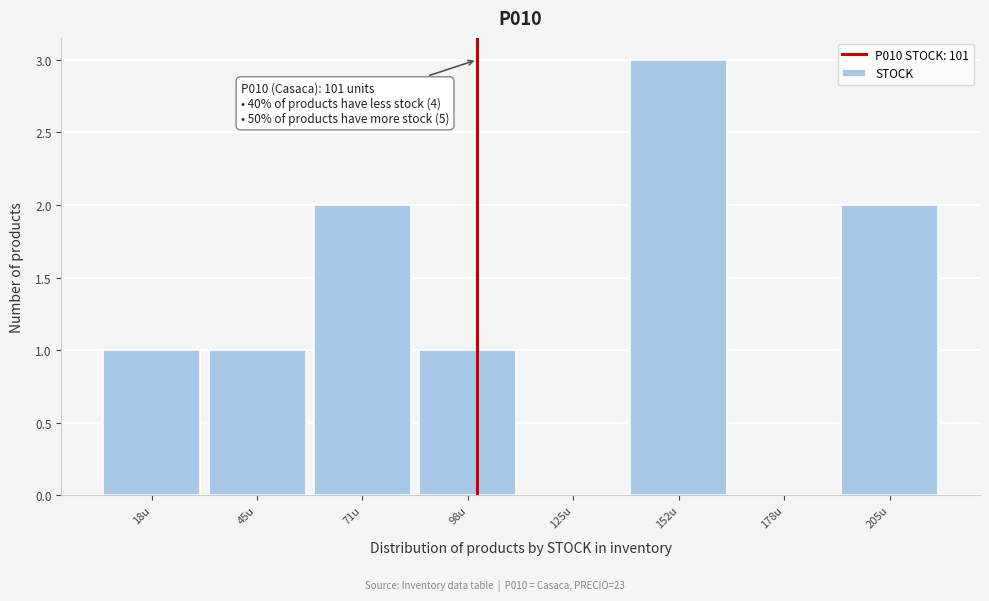

Which range on the x-axis has the tallest bar?

140 to 165